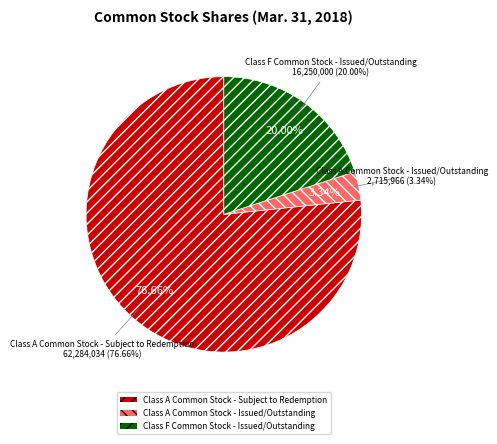

Rank the categories by value from highest to lowest.

Class A Common Stock - Subject to Redemption, Class F Common Stock - Issued/Outstanding, Class A Common Stock - Issued/Outstanding